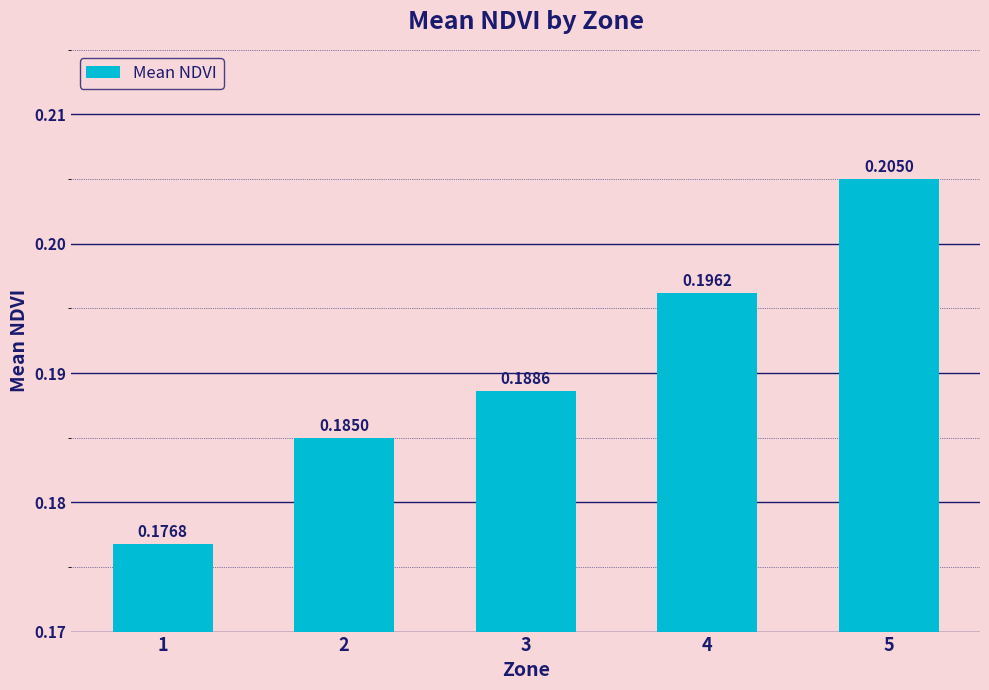

What is the sum of the values at 1 and 2?

0.4